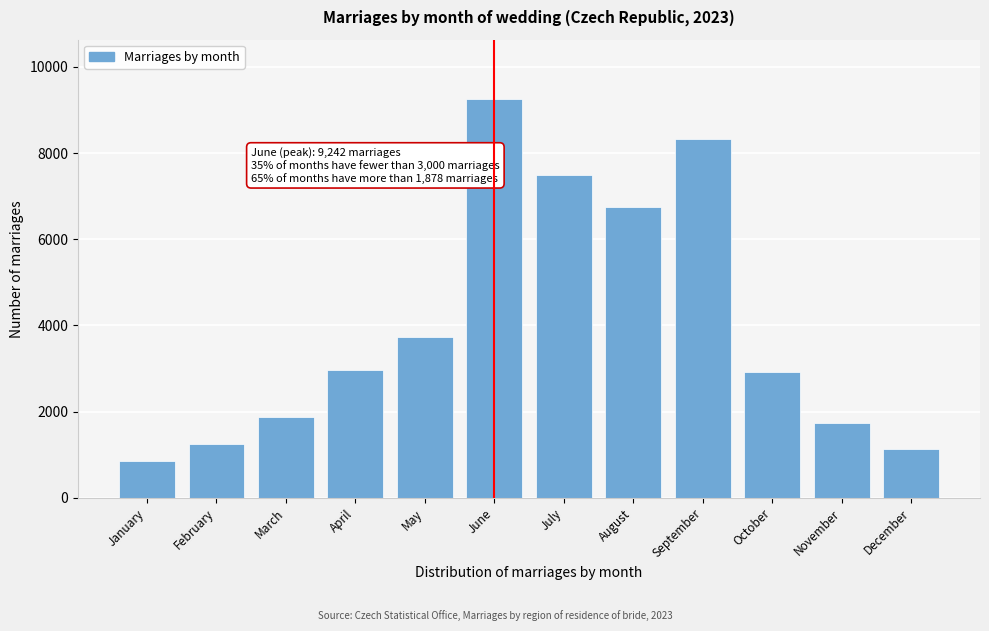

What value does the data have at September, to the nearest 10?

8330